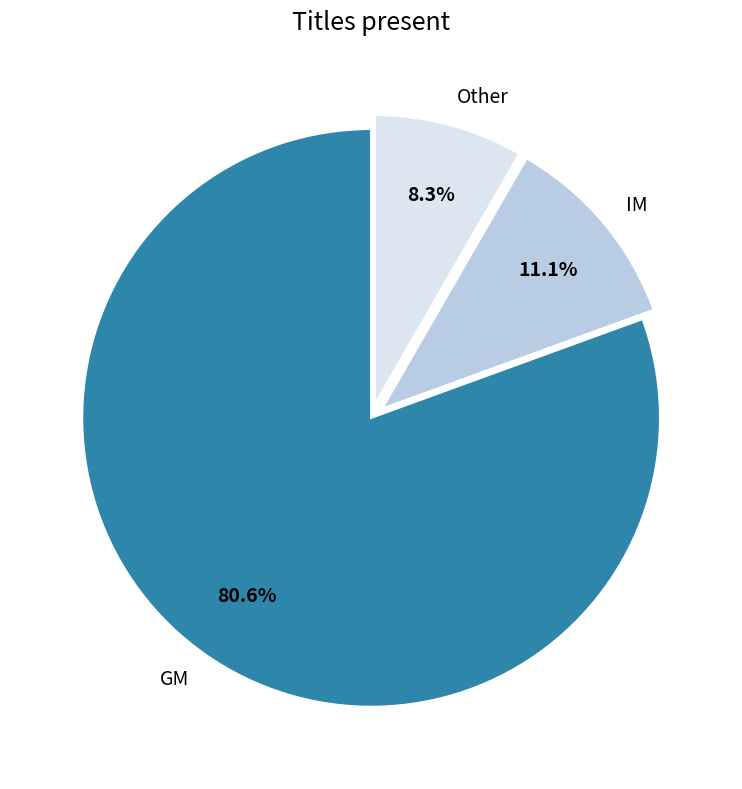

To the nearest percent, what percentage of the pie is GM?

81%